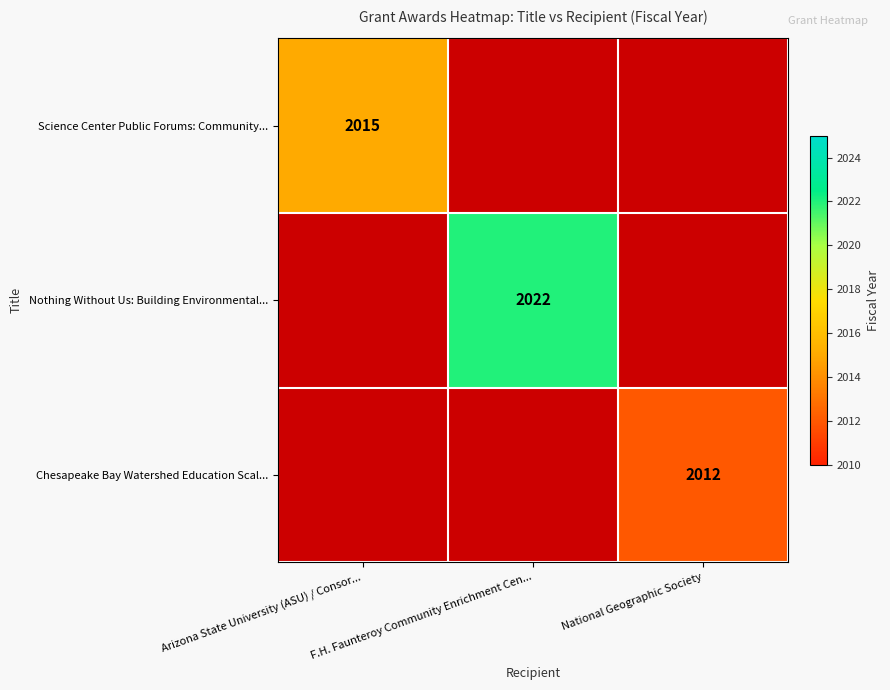

The Nothing Without Us: Building Environmental... series shows 2022 at F.H. Faunteroy Community Enrichment Cen.... True or false?

True